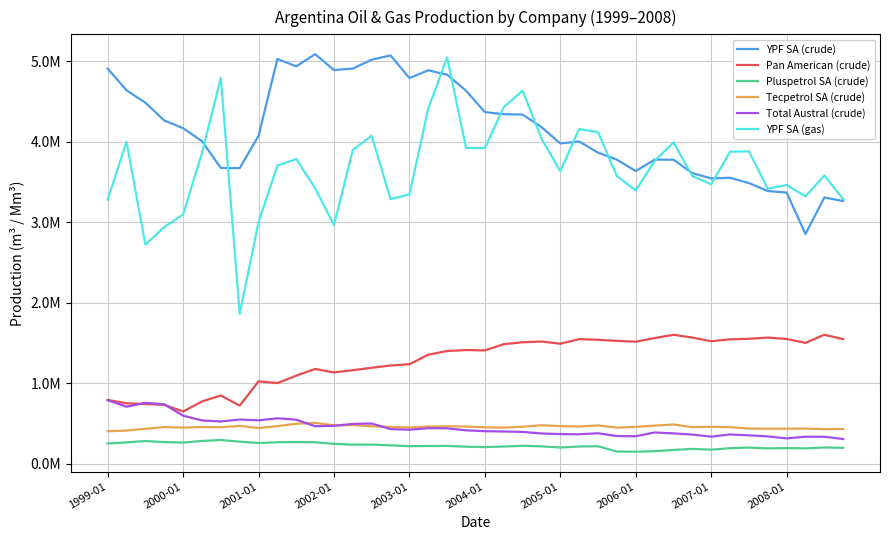

At which category is the sum across all series the highest?

18